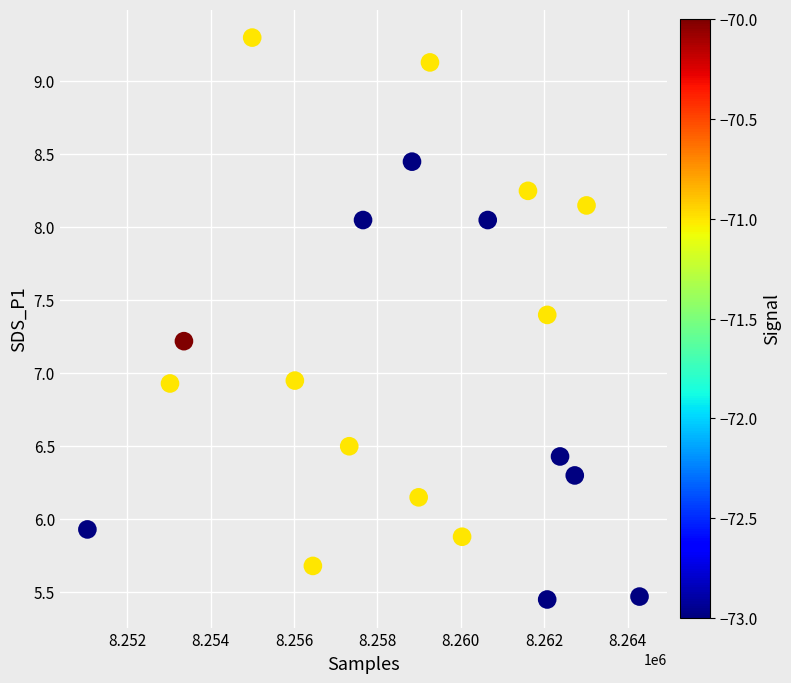

What is the range of X values (max minus min)?

13240.0